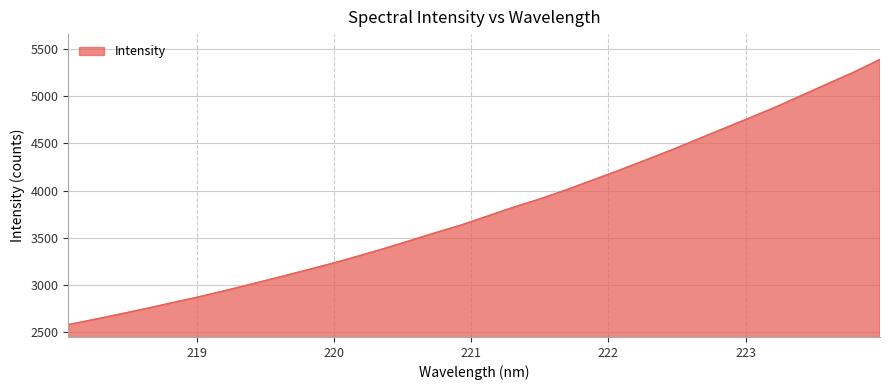

What is the greatest value displayed?

5387.3